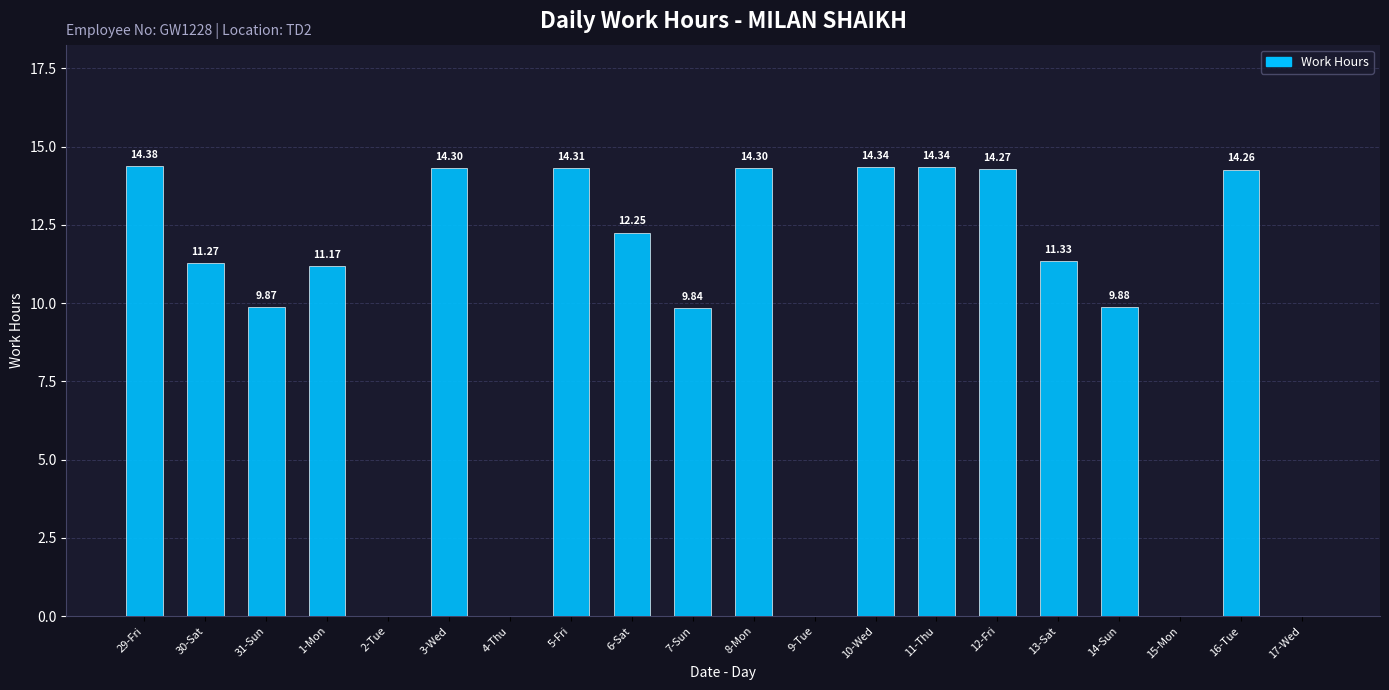

How many series are shown in this chart?

1